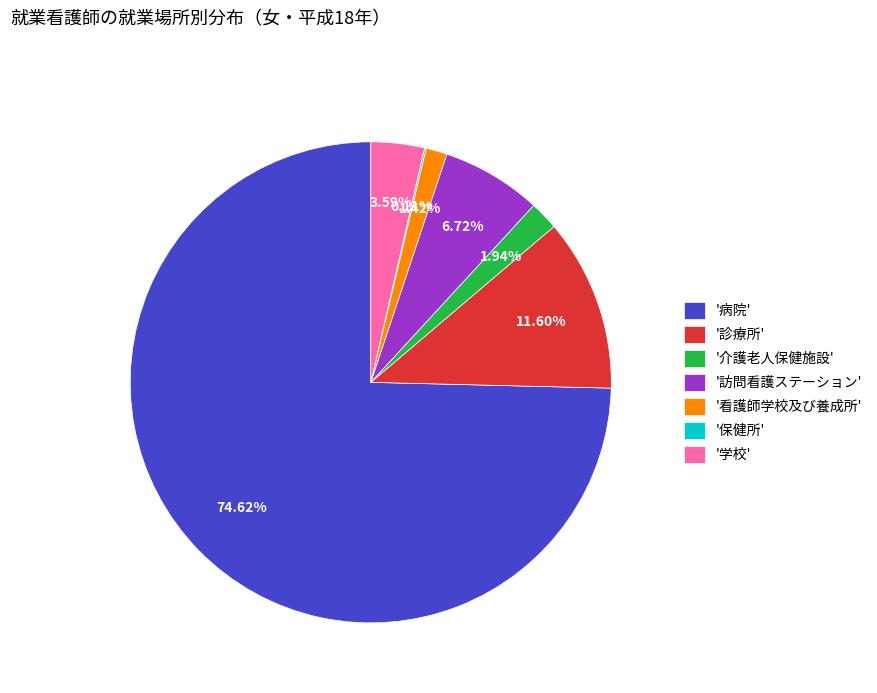

What is the largest slice in the pie chart?

'病院'